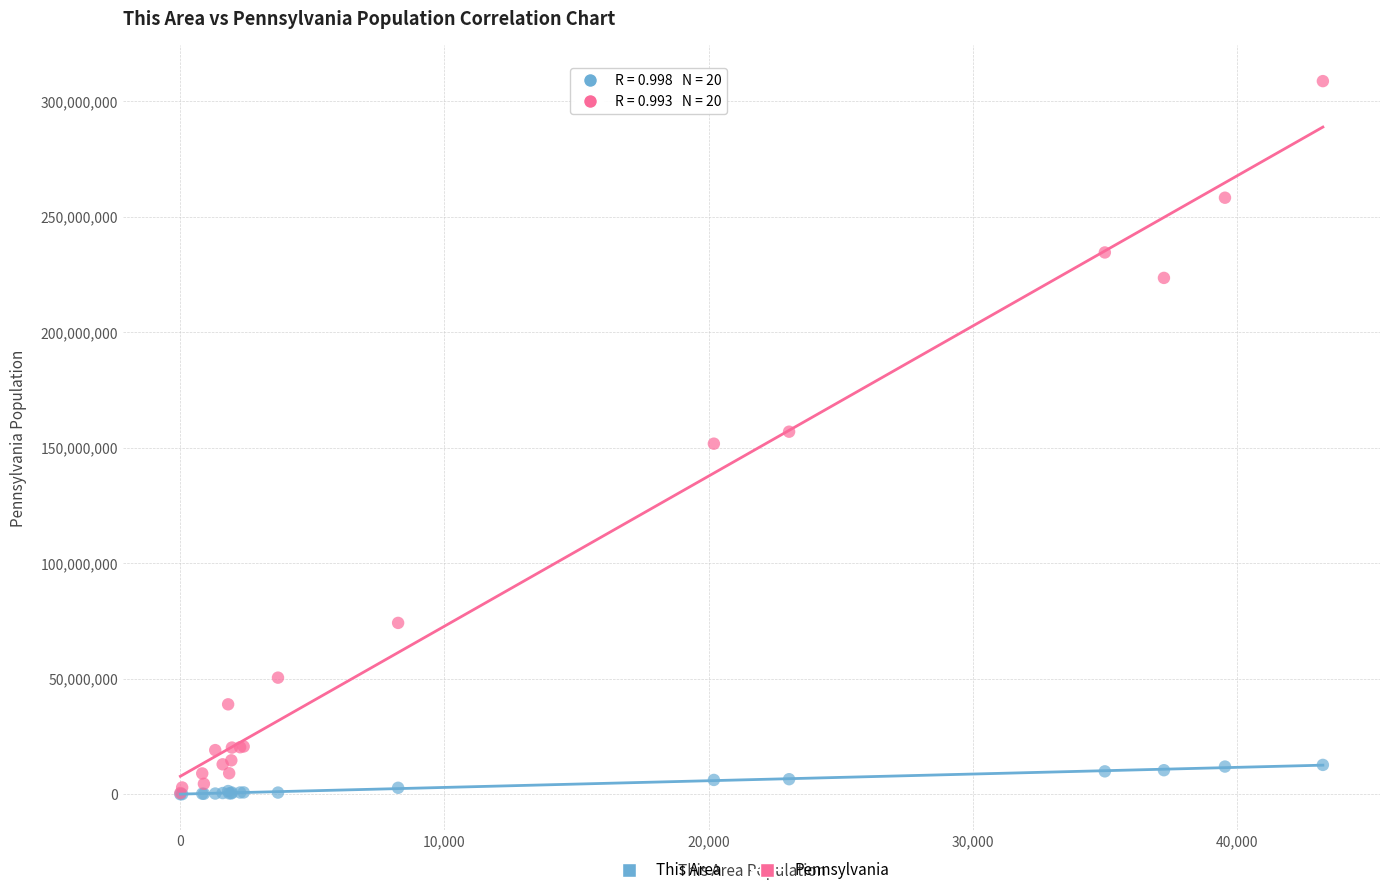

What are all the series names shown in the legend?

This Area, Pennsylvania